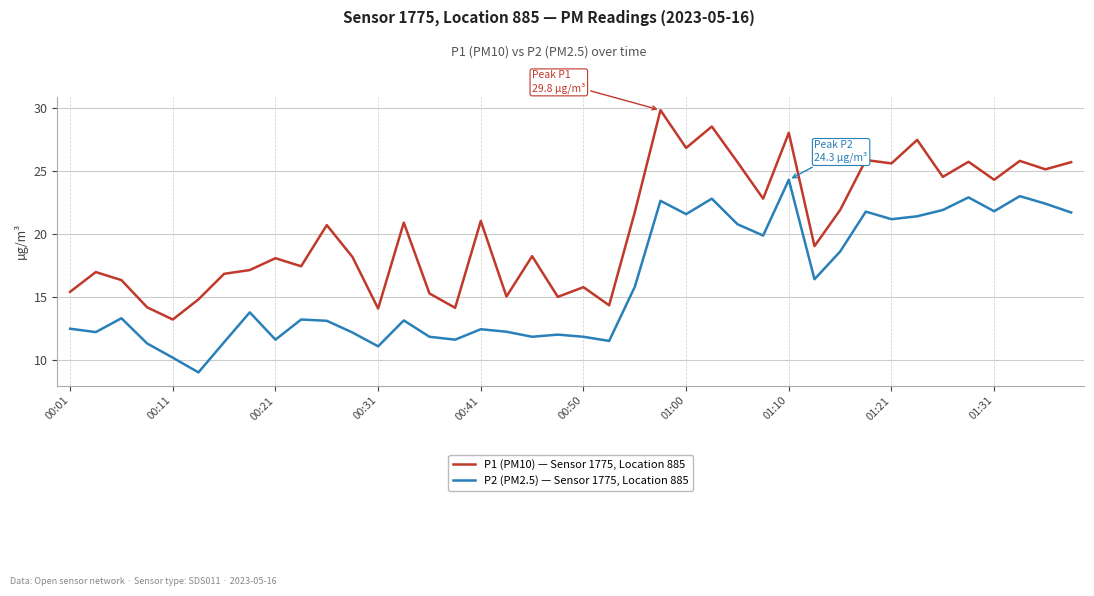

True or false: P2 (PM2.5) — Sensor 1775, Location 885 and P1 (PM10) — Sensor 1775, Location 885 intersect in this chart.

False